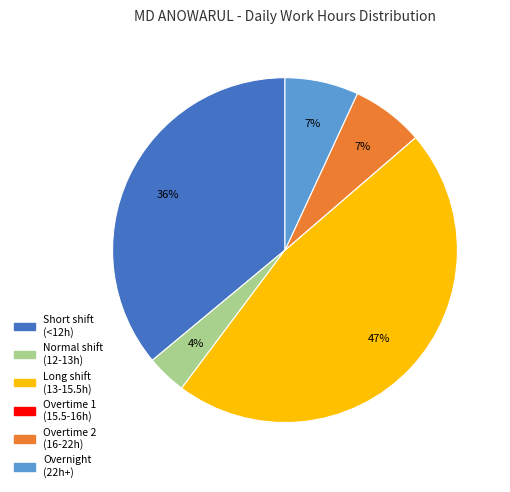

Is there a majority slice in this chart?

No